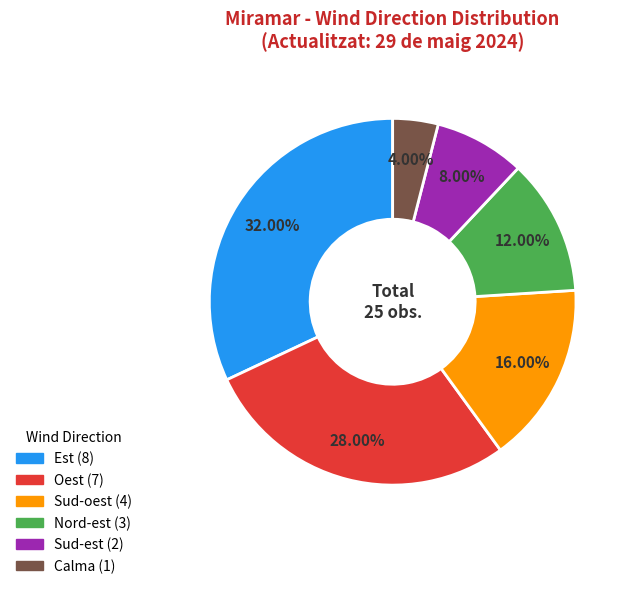

Count the number of slices in the pie.

6